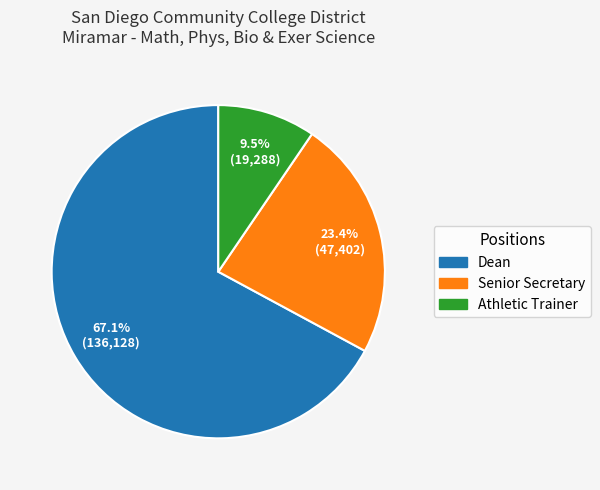

Approximately how many times larger is the value at Dean compared to Senior Secretary?

2.9